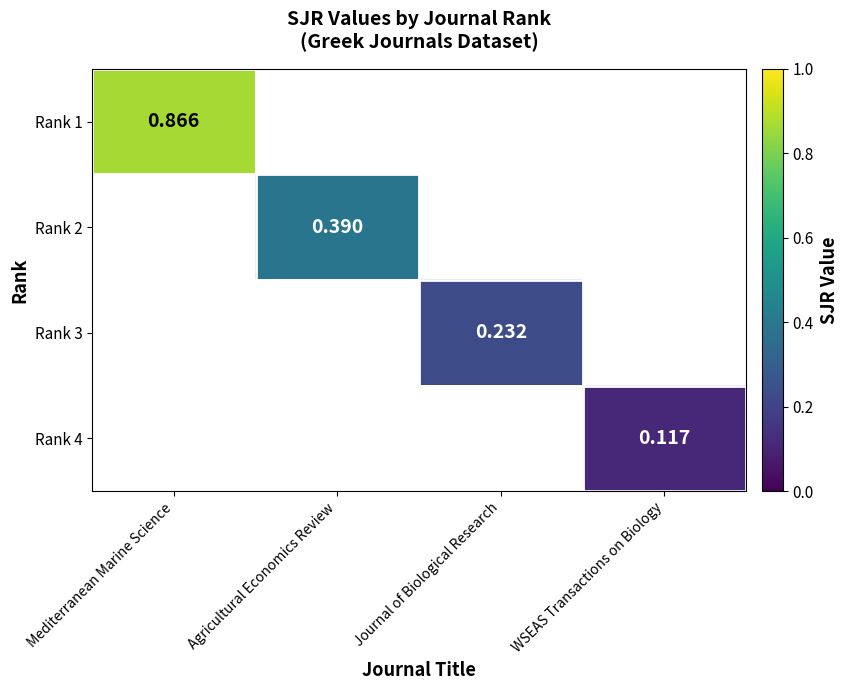

At Agricultural Economics Review, list the series in order from smallest to largest.

Rank 1, Rank 2, Rank 3, Rank 4